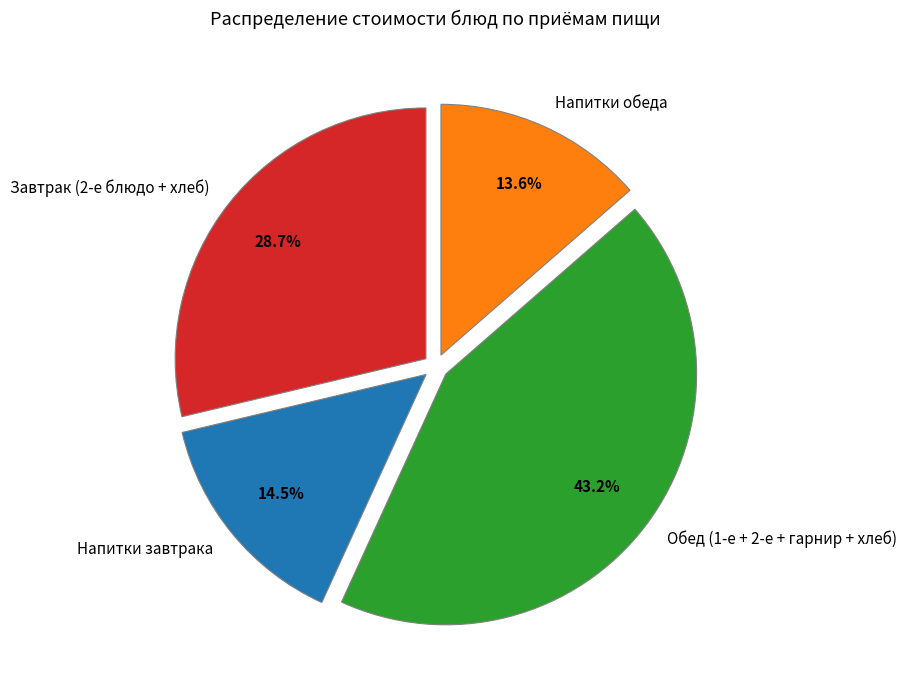

Which has a higher value, Напитки завтрака or Завтрак (2-е блюдо + хлеб)?

Завтрак (2-е блюдо + хлеб)